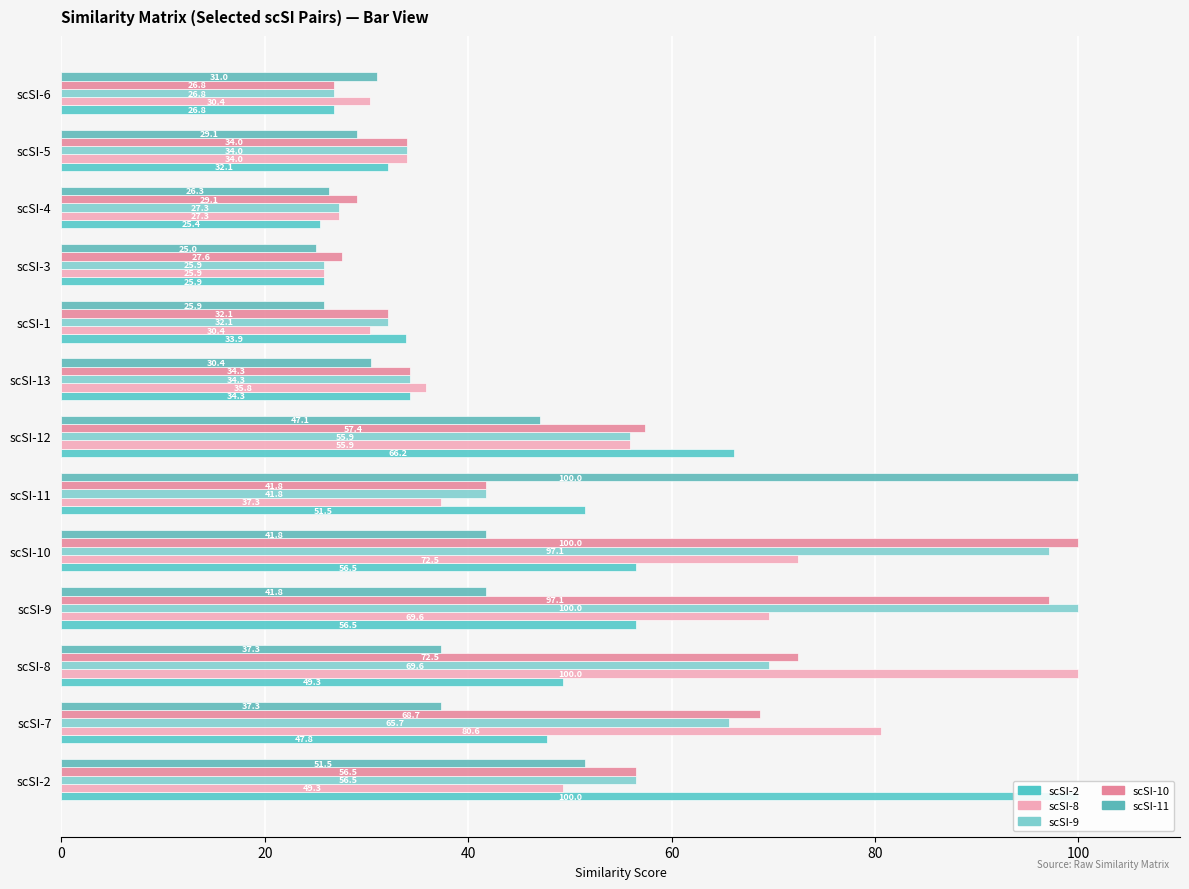

Reading left to right, transcribe all the data shown in this chart.

scSI-2: 100.0	47.8	49.3	56.5	56.5	51.5	66.2	34.3	33.9	25.9	25.4	32.1	26.8
scSI-8: 49.3	80.6	100.0	69.6	72.5	37.3	55.9	35.8	30.4	25.9	27.3	34.0	30.4
scSI-9: 56.5	65.7	69.6	100.0	97.1	41.8	55.9	34.3	32.1	25.9	27.3	34.0	26.8
scSI-10: 56.5	68.7	72.5	97.1	100.0	41.8	57.4	34.3	32.1	27.6	29.1	34.0	26.8
scSI-11: 51.5	37.3	37.3	41.8	41.8	100.0	47.1	30.4	25.9	25.0	26.3	29.1	31.0